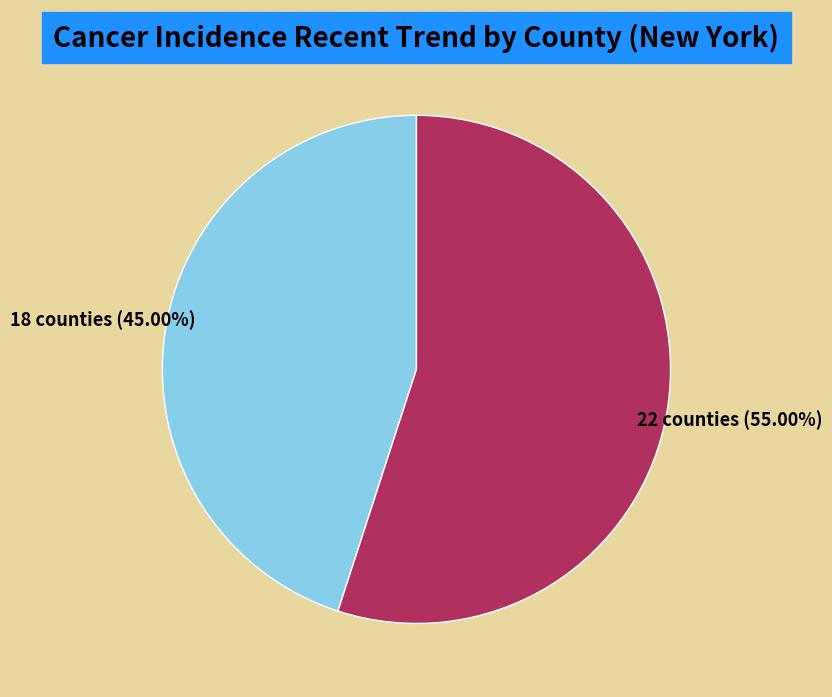

Count the number of slices in the pie.

2